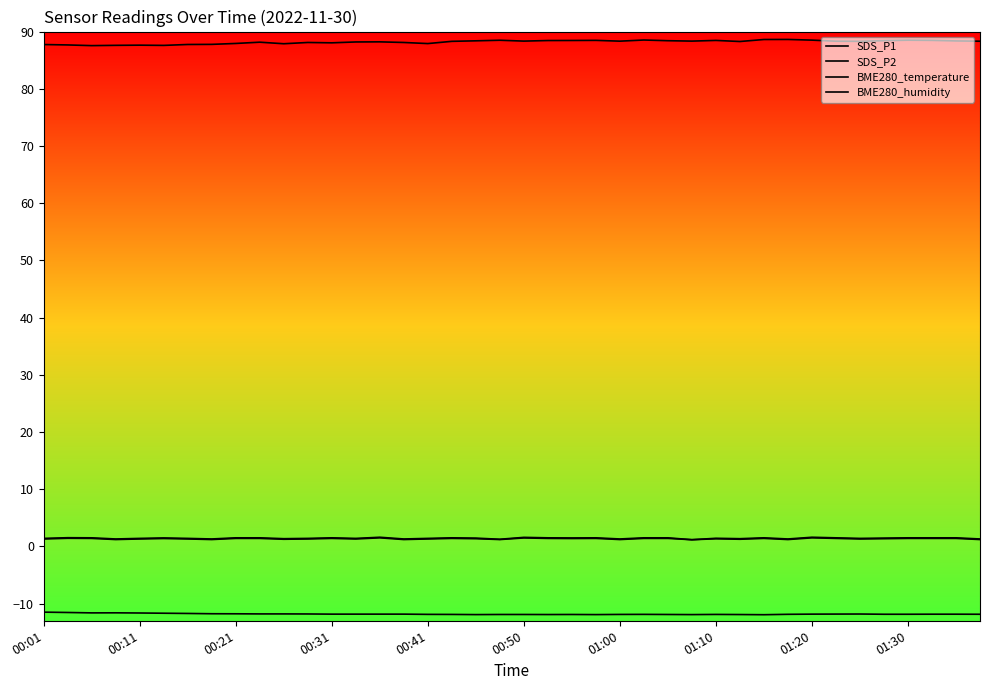

What is the value of the BME280_humidity point at the 15th from the left?

88.2